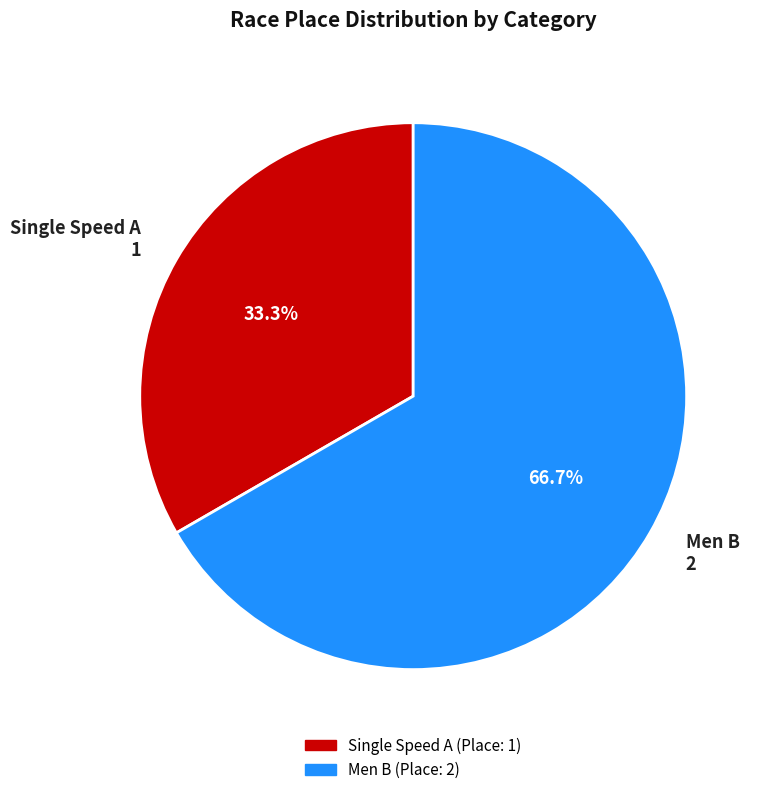

To the nearest percent, what percentage of the pie is Men B?

67%